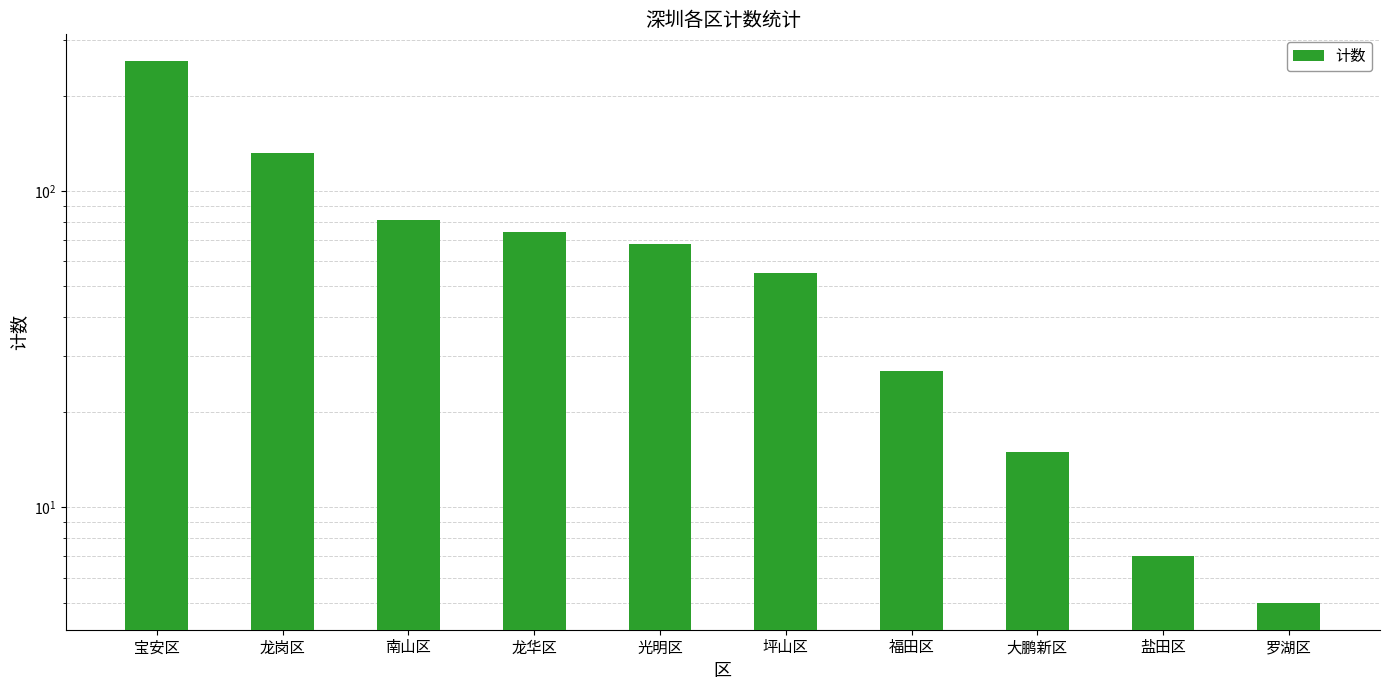

How many data points does each series have?

10